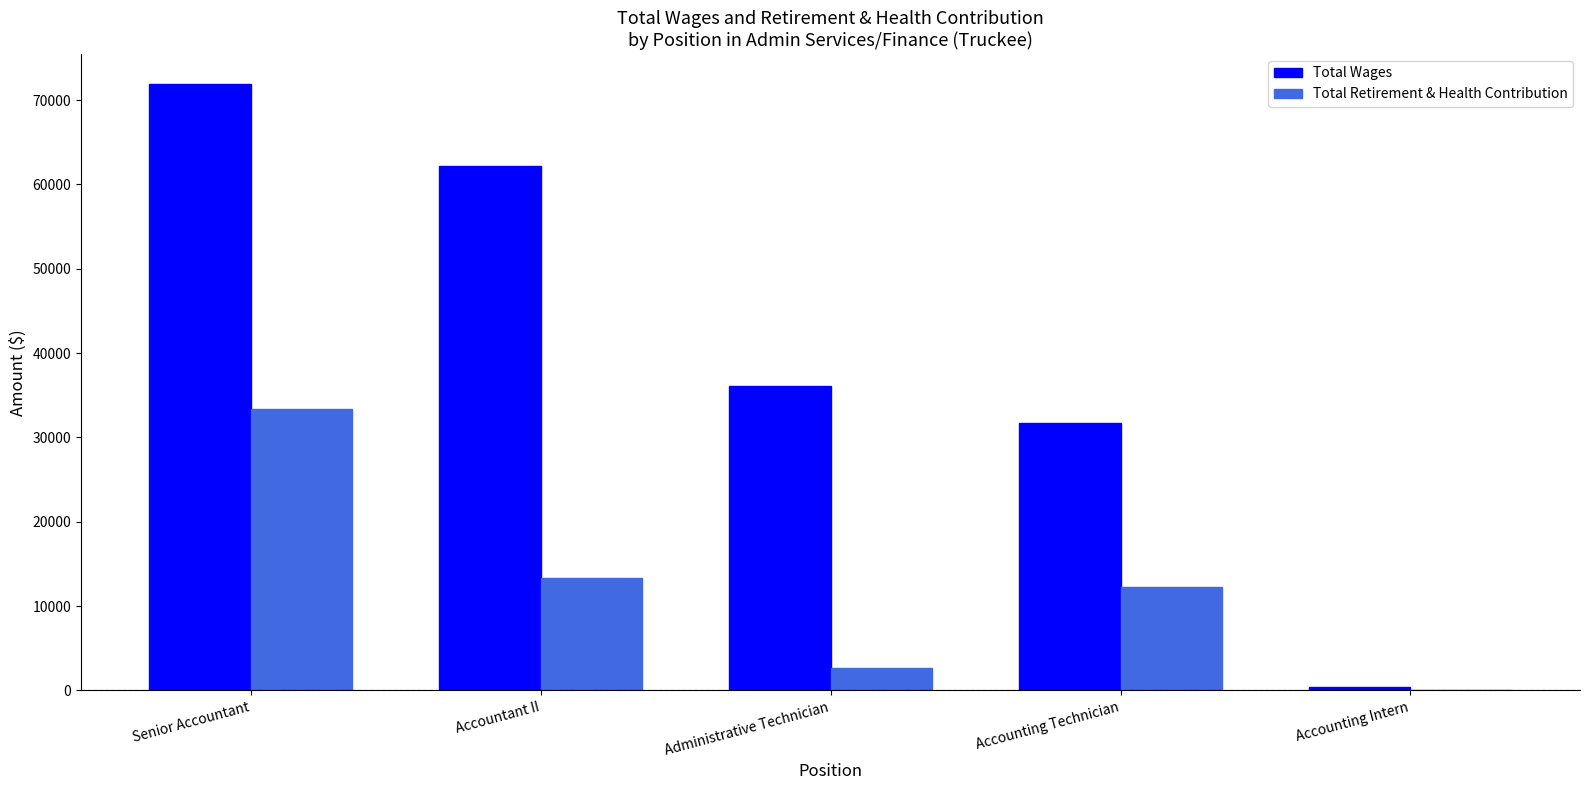

What is the highest value of the Total Retirement & Health Contribution series?

33323